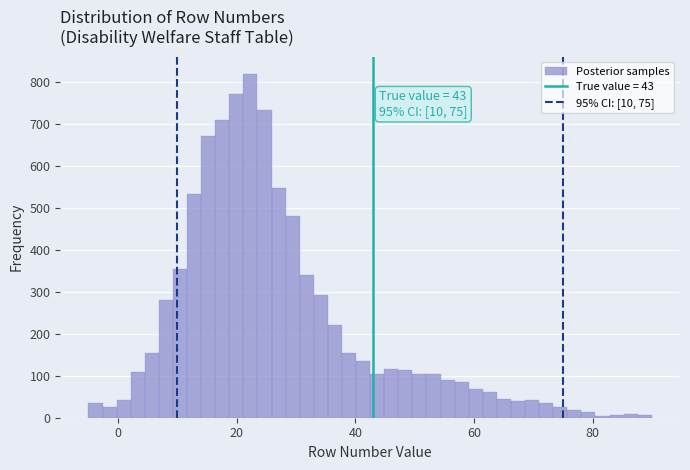

Around what value on the x-axis is the tallest bar? Give the approximate position of its centre, as read against the axis.

22